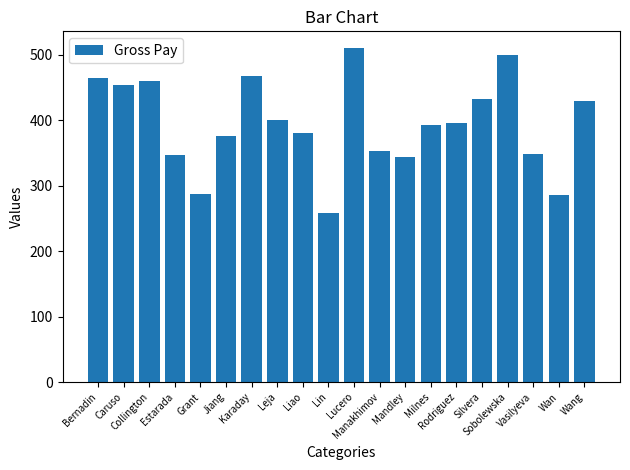

What is the label of the 16th bar from the left?

Silvera